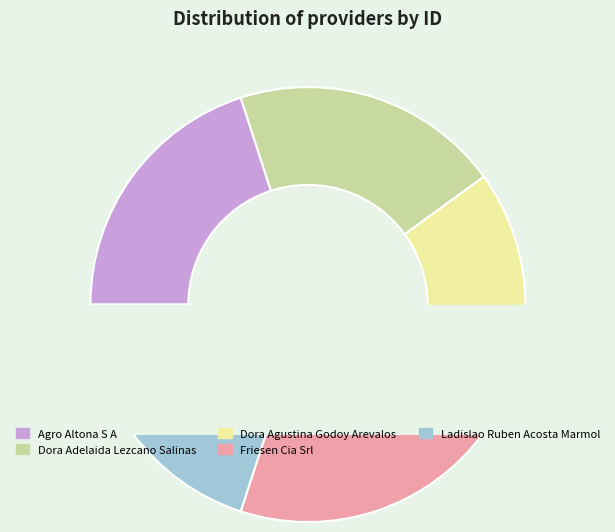

Between friesen-cia-srl and dora-agustina-godoy-arevalos, which is larger?

friesen-cia-srl